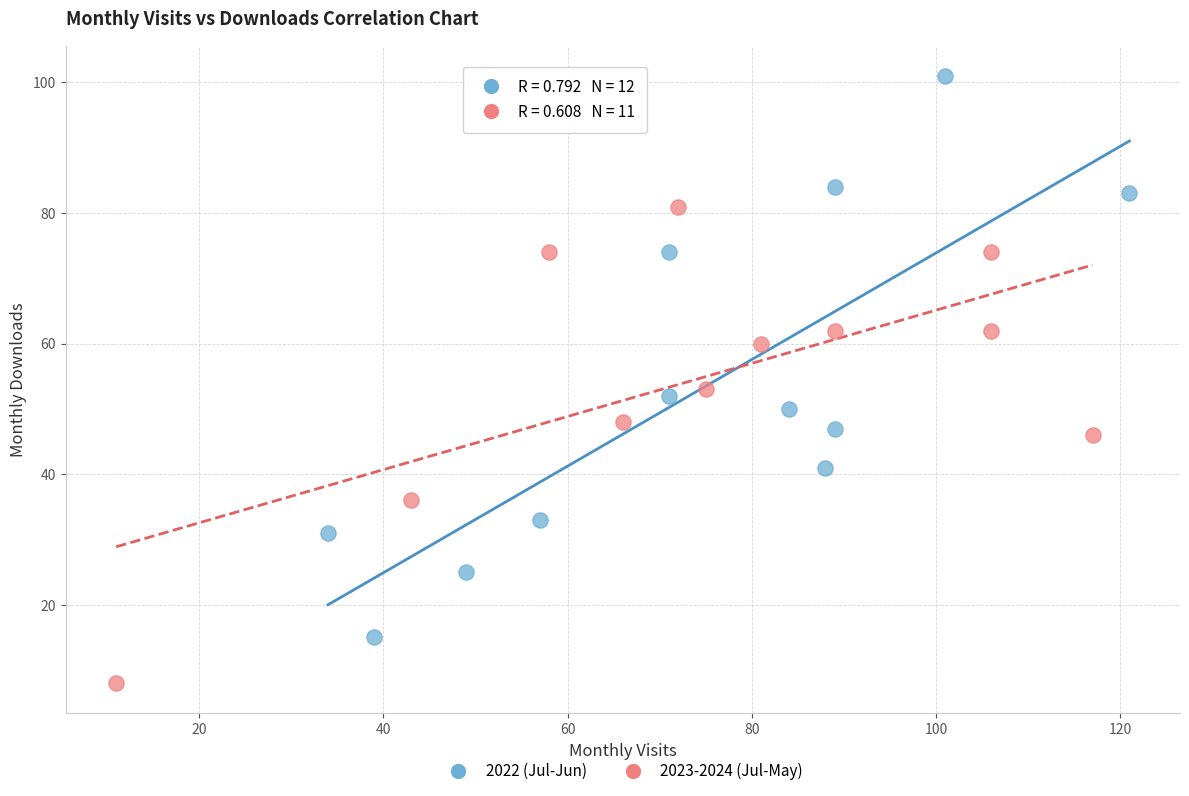

Which series has the widest spread of Y values?

2022 (Jul-Jun)